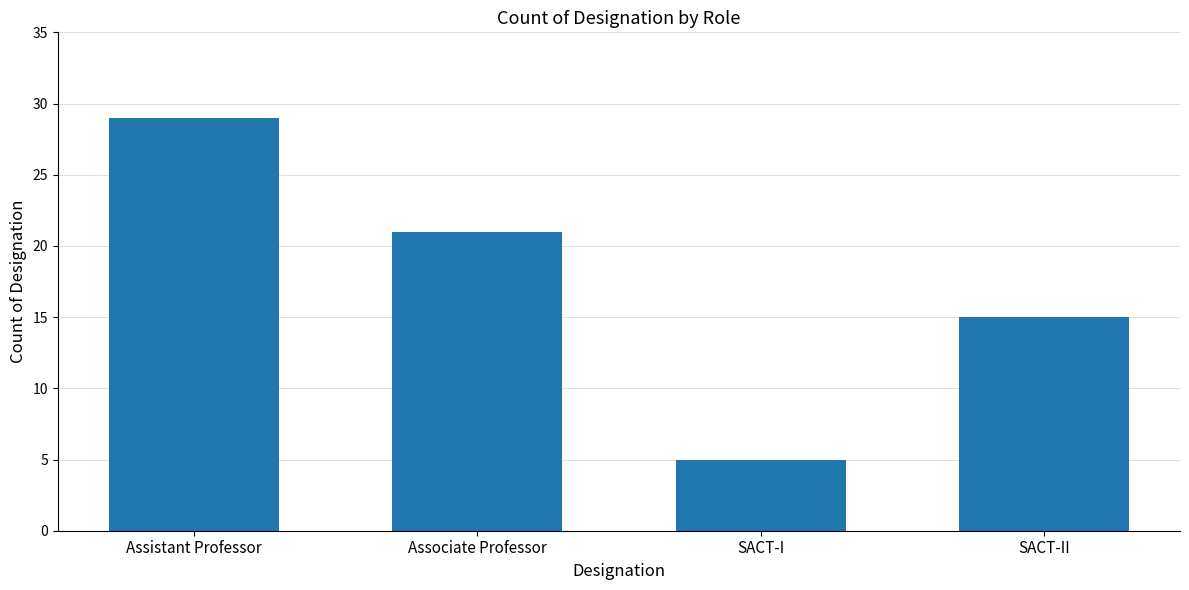

The value at SACT-II is 20. True or false?

False